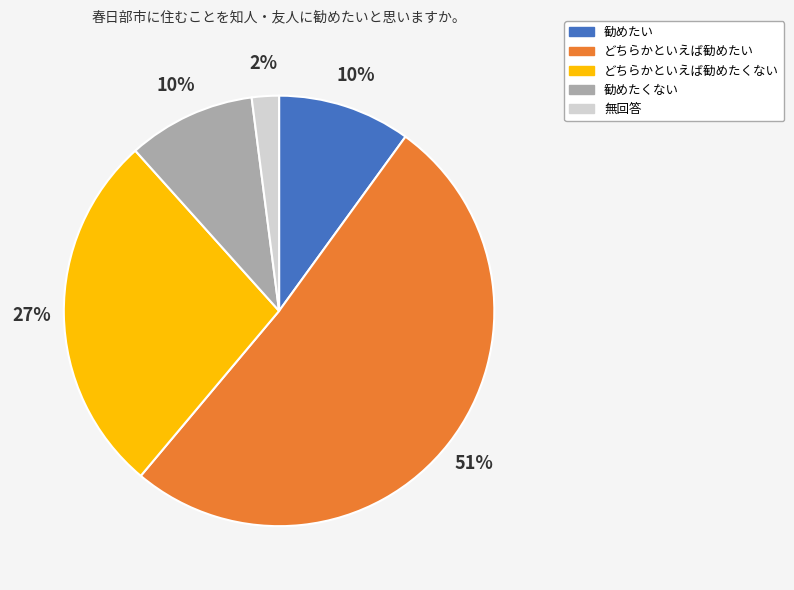

Is the sum of 無回答 and 勧めたい greater than half?

No